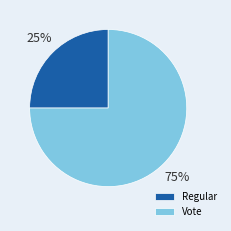

To the nearest percent, what is the average slice percentage?

50%